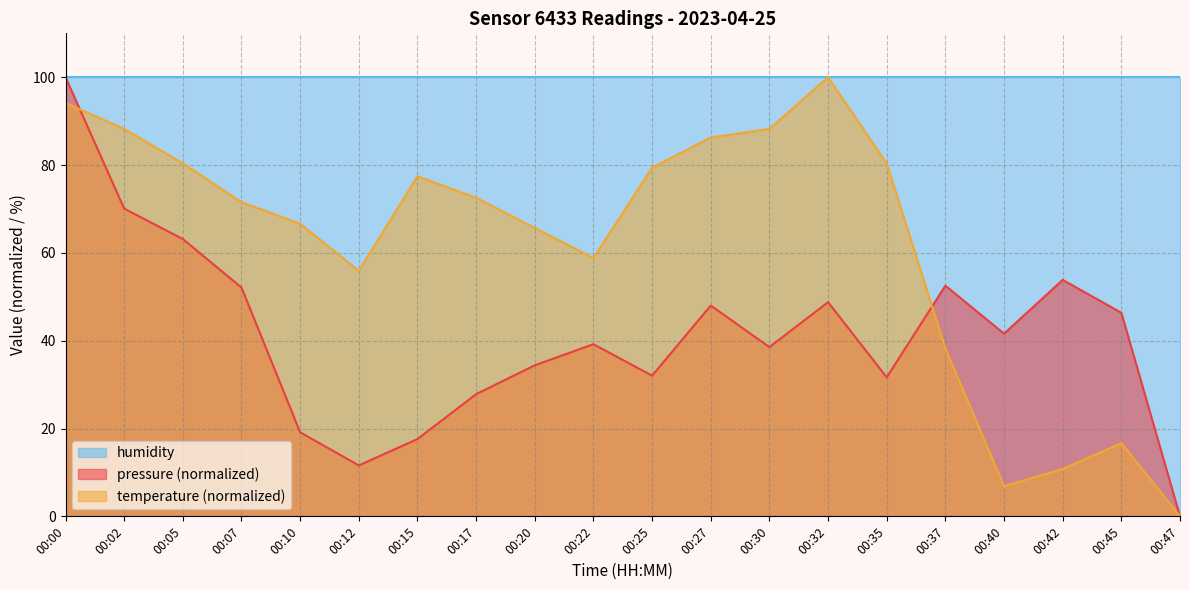

The value of temperature at 00:32 is 100.0. True or false?

True